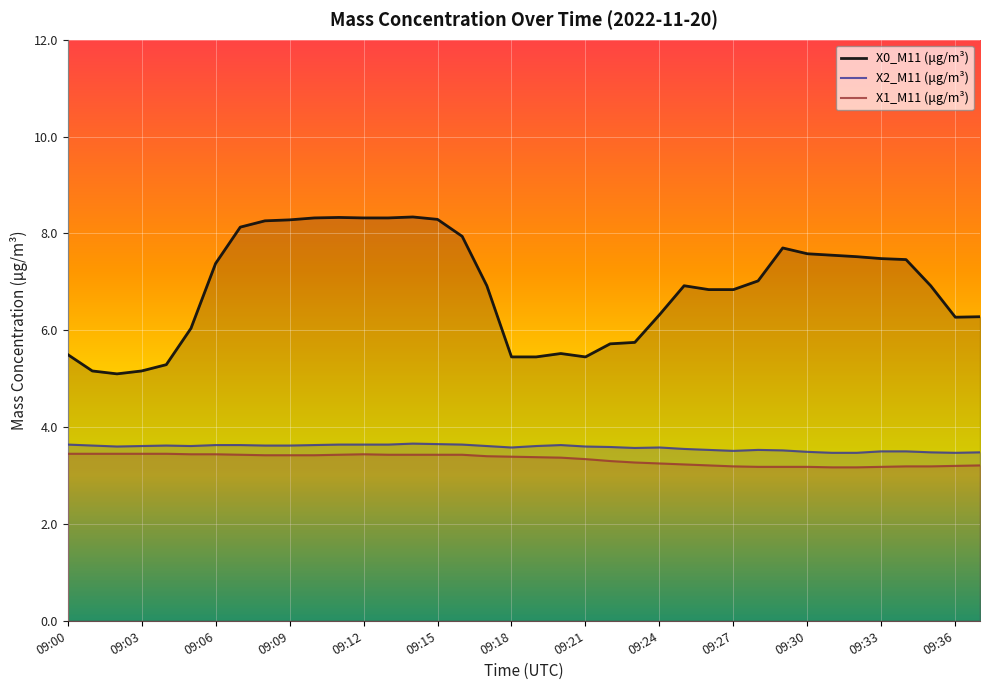

What is the total value across all series at 09:17?

13.9